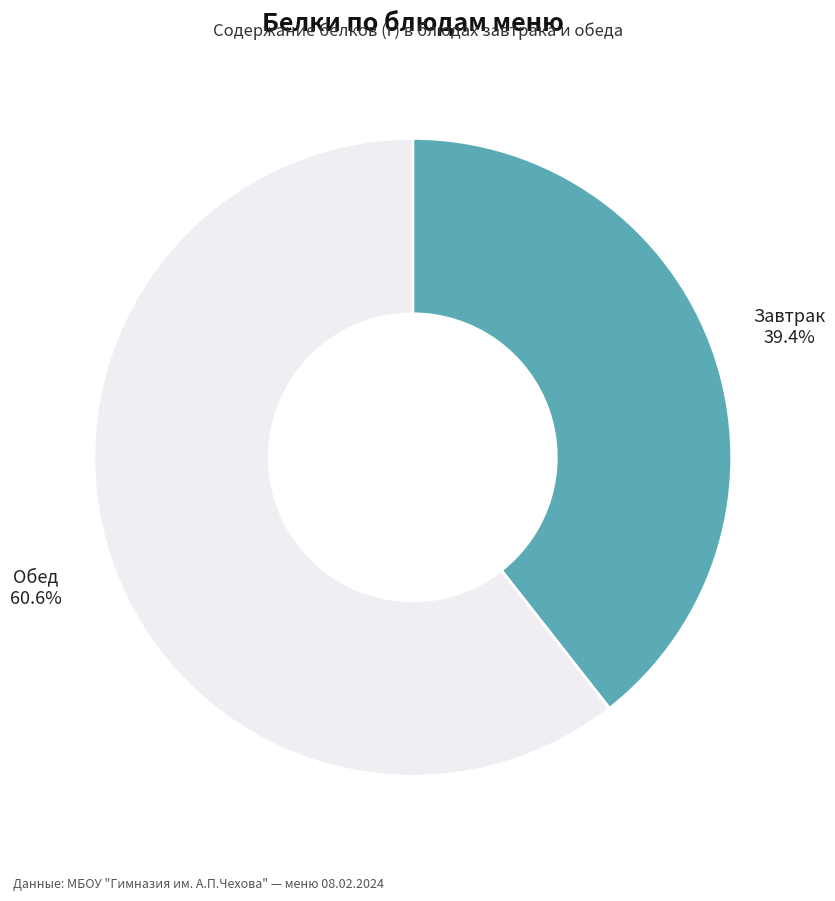

What is the ratio of the value at Обед to the value at Завтрак?

1.5